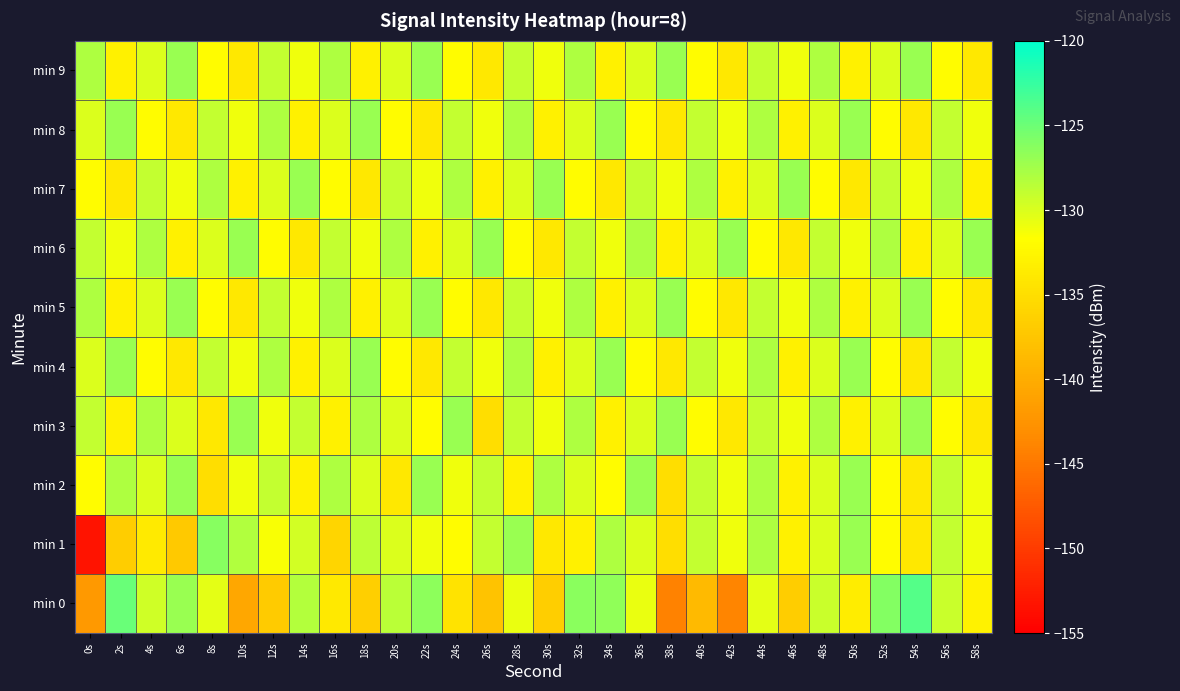

What is the minimum value shown in the chart?

-153.3